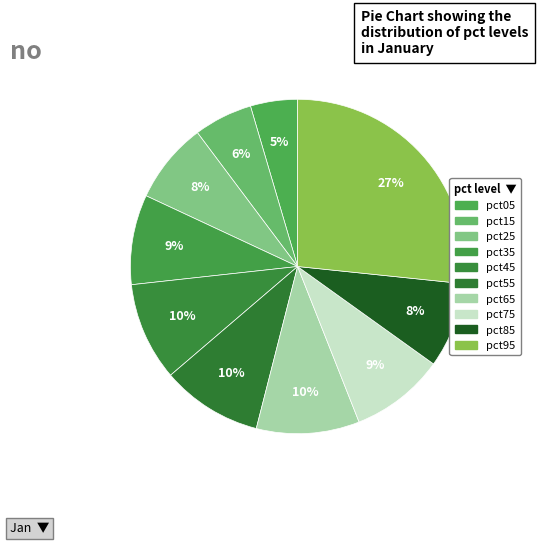

How many segments does this pie chart have?

10